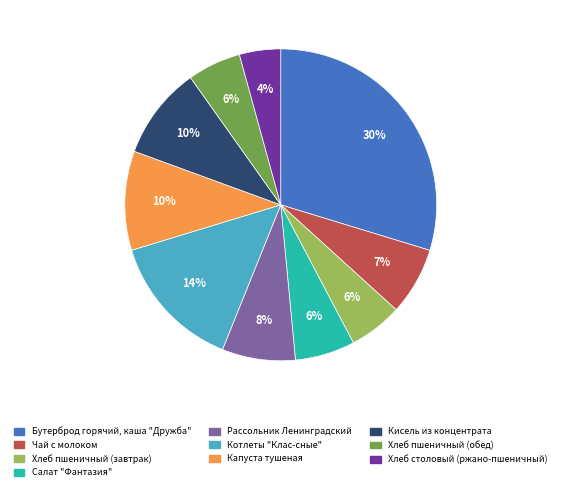

Which slice is the smallest?

Хлеб столовый (ржано-пшеничный)